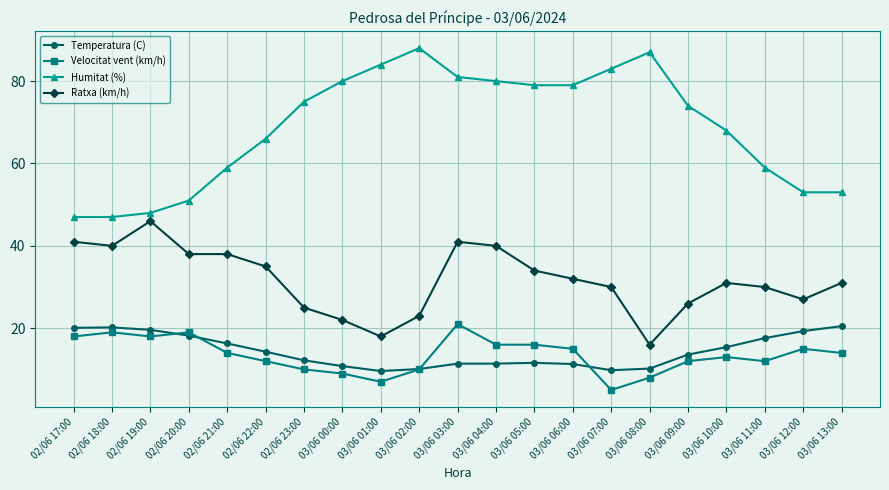

Does the chart have visible grid lines?

Yes